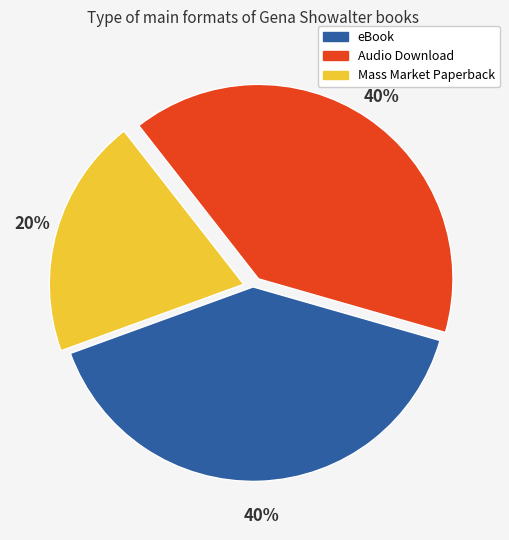

Combined, do eBook and Mass Market Paperback account for over 50%?

Yes